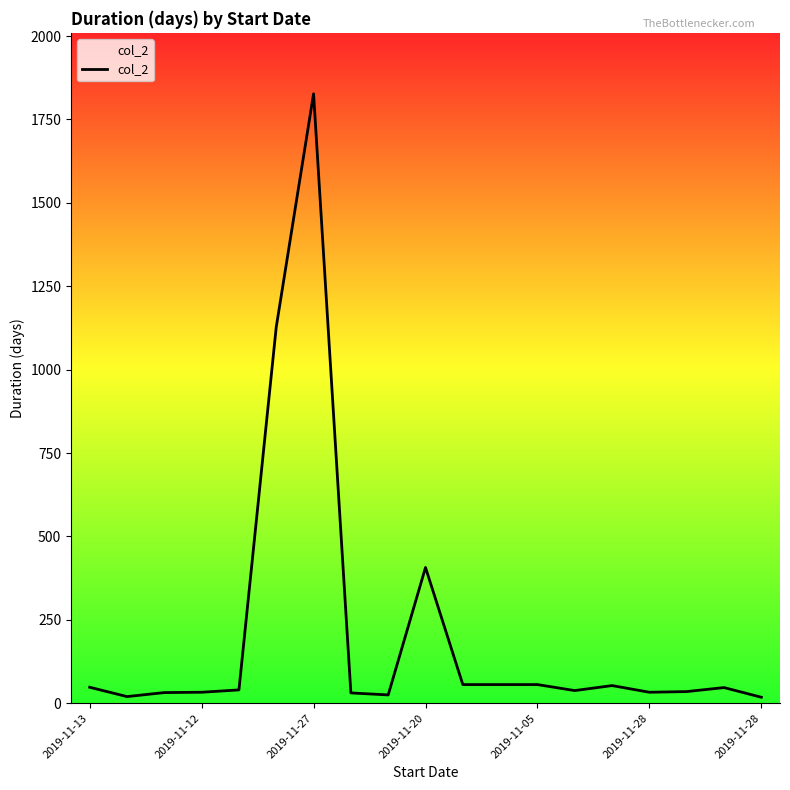

What is the difference between the maximum and minimum values?

1809